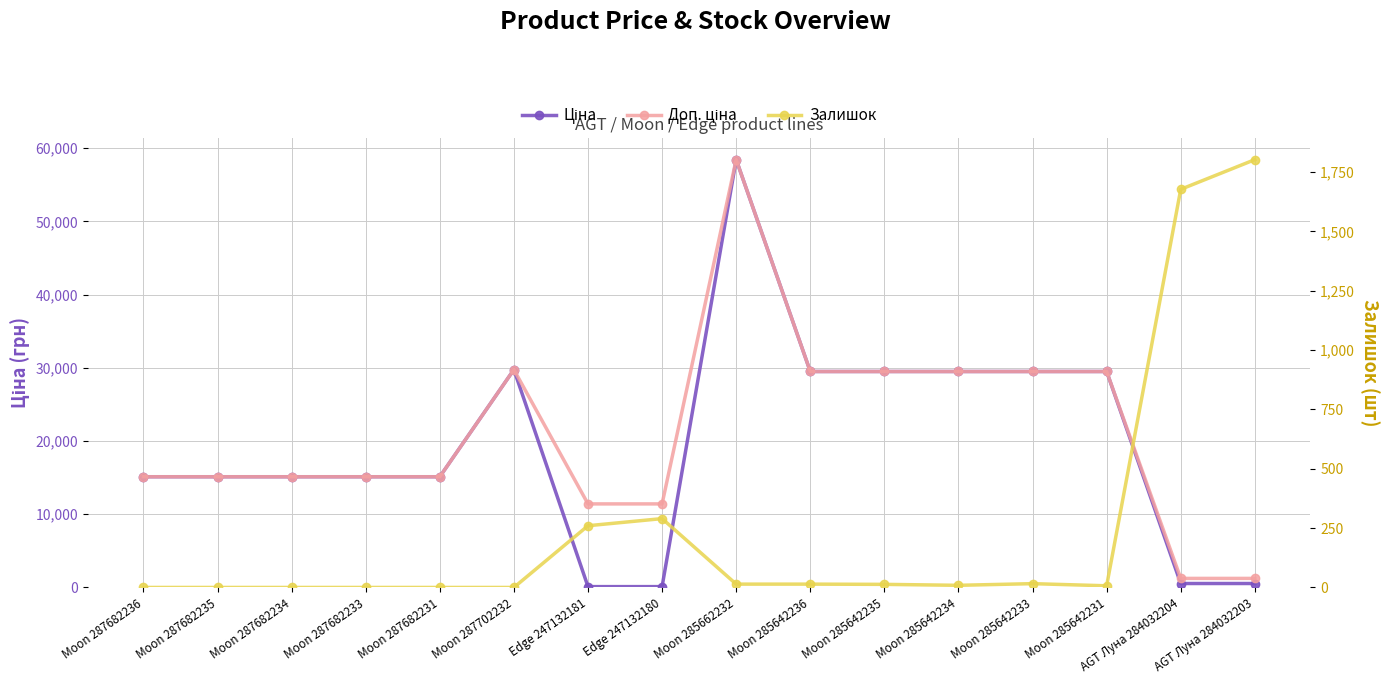

The value of Доп. ціна at Moon 287682231 is 15120.0. True or false?

True